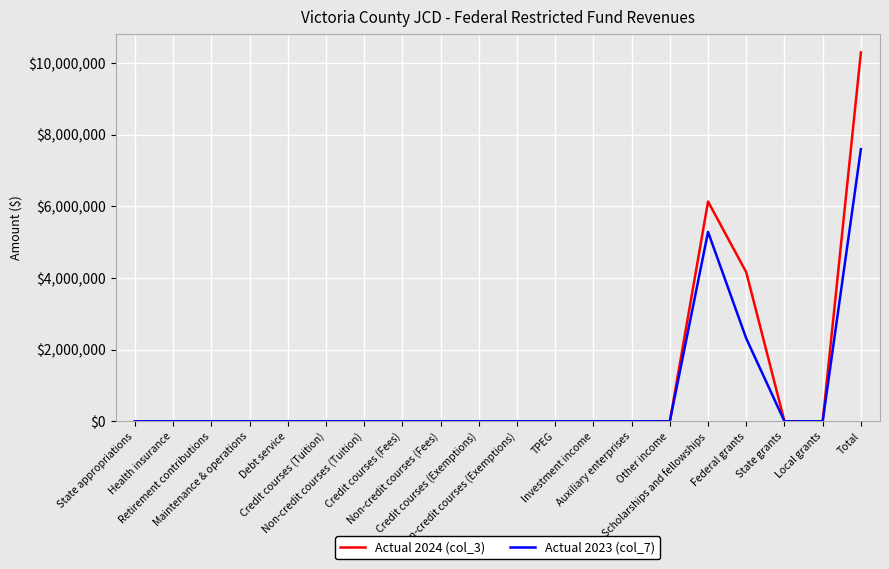

What is the maximum value for Actual 2023 (col_7)?

7597370.4